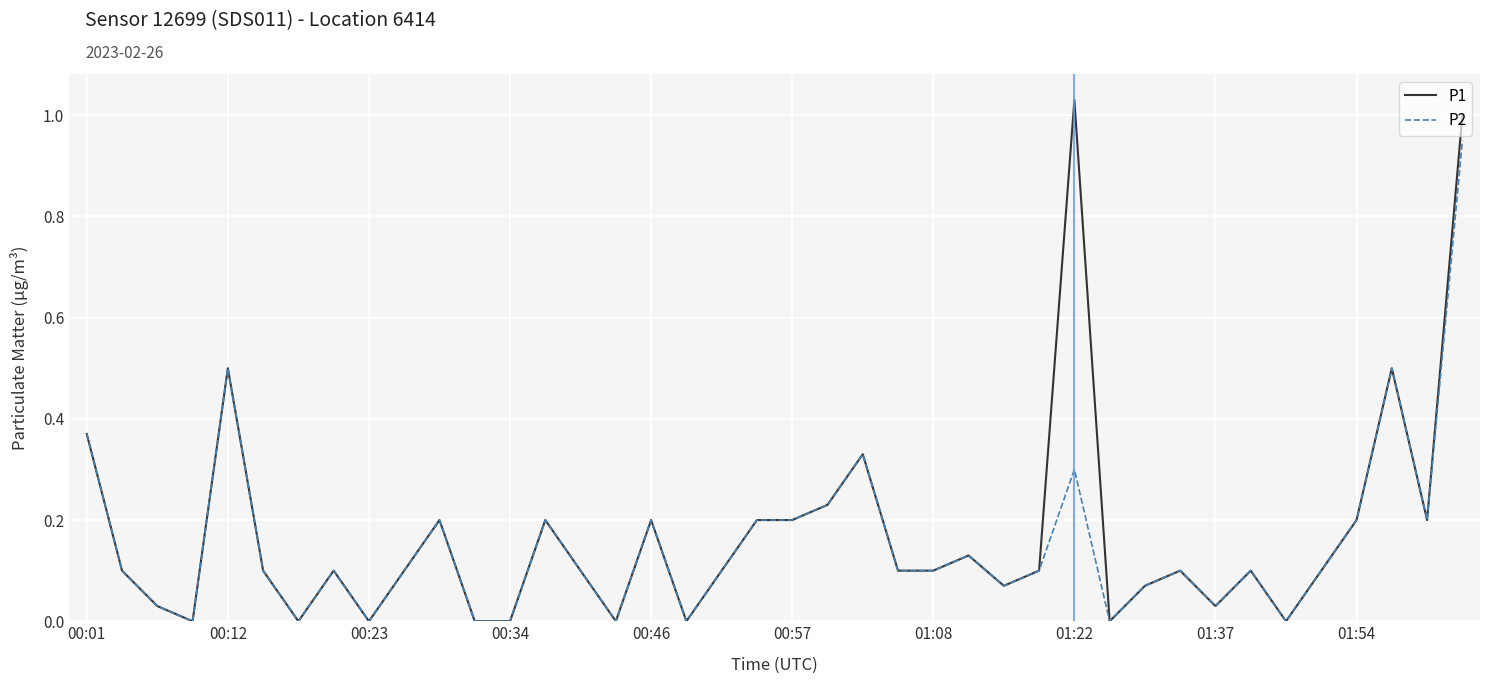

Rank the series by their maximum value, from lowest to highest.

P2, P1